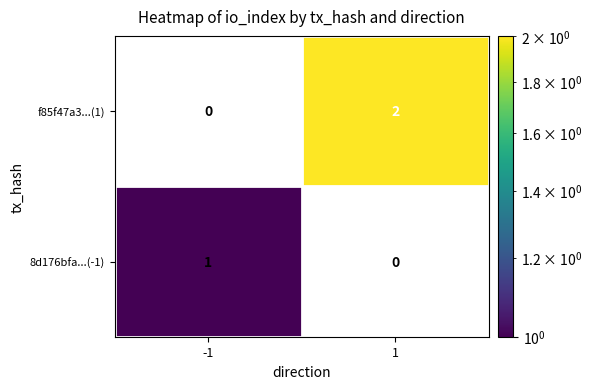

What is the difference between the highest and lowest values at 1?

2